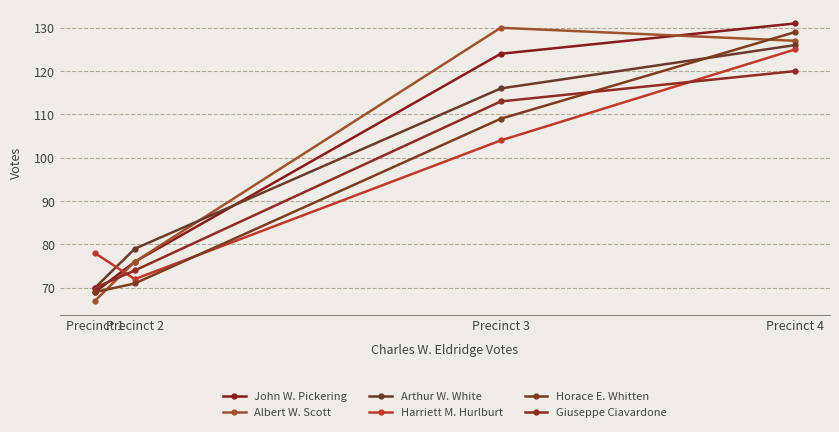

The Harriett M. Hurlburt series shows 141 at Precinct 3. True or false?

False